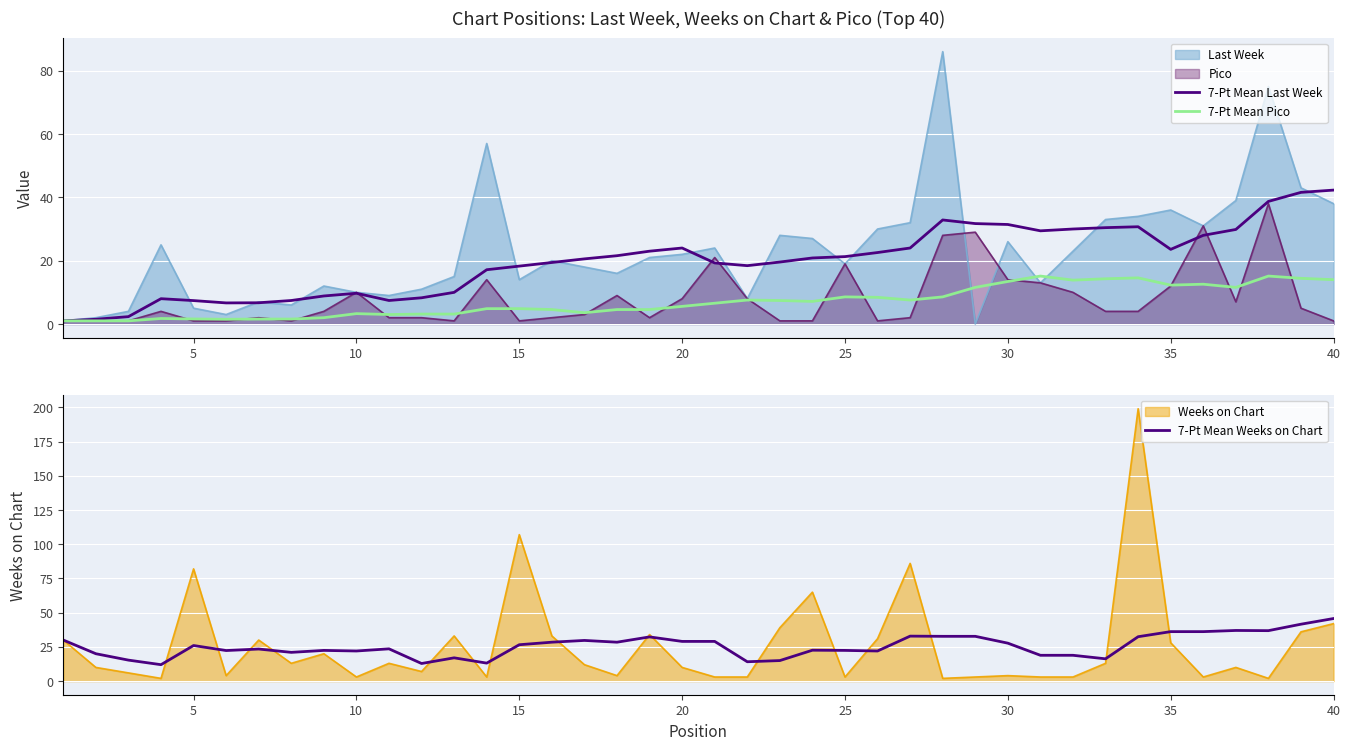

The 7-Pt Mean Weeks on Chart series shows 26.6 at 15. True or false?

True